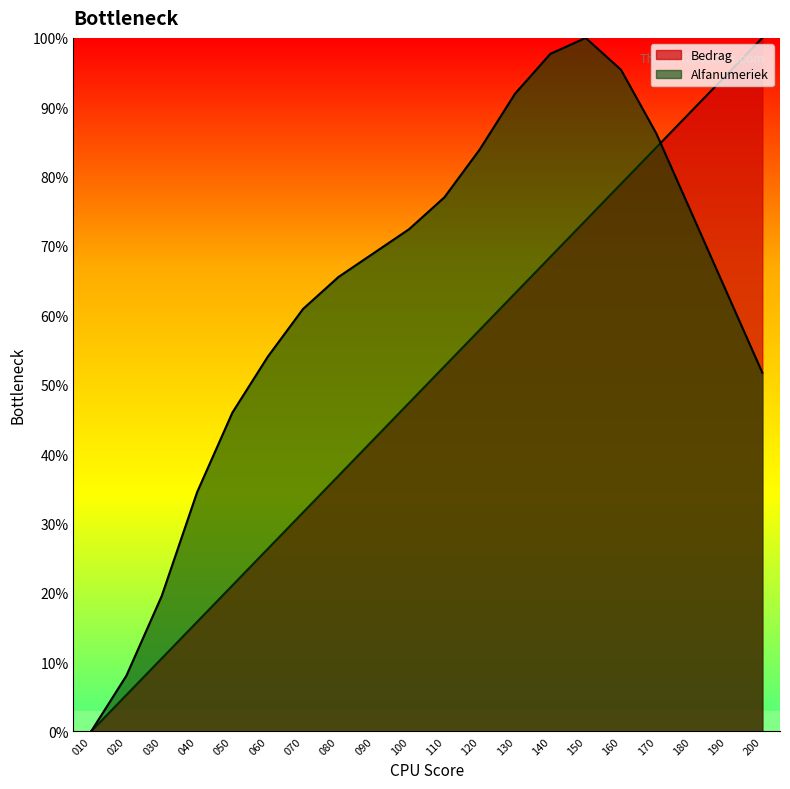

In Alfanumeriek, how many points are higher than both neighbors (excluding endpoints)?

1